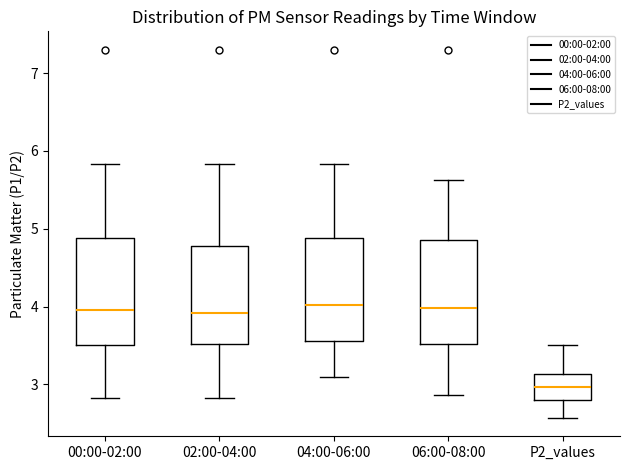

Reading left to right, transcribe this box plot: for each box, give where its median line is, the range the box spans, and where its two whiskers end, as read against the y-axis. The values are not printed on the chart, so give them approximately, as read against the axis.

00:00-02:00: median 4.0, box 3.5 to 4.9, whiskers 2.8 to 5.8
02:00-04:00: median 3.9, box 3.5 to 4.8, whiskers 2.8 to 5.8
04:00-06:00: median 4.0, box 3.6 to 4.9, whiskers 3.1 to 5.8
06:00-08:00: median 4.0, box 3.5 to 4.9, whiskers 2.9 to 5.6
P2_values: median 3.0, box 2.8 to 3.1, whiskers 2.6 to 3.5